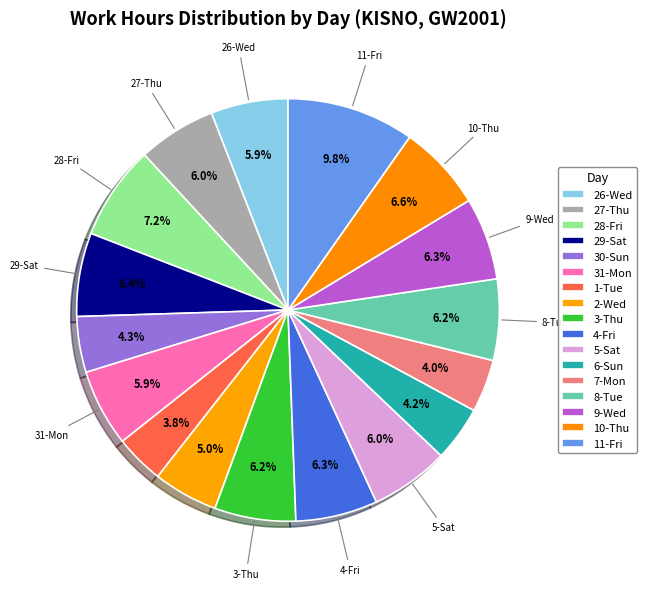

Does 28-Fri represent more than half of the total?

No